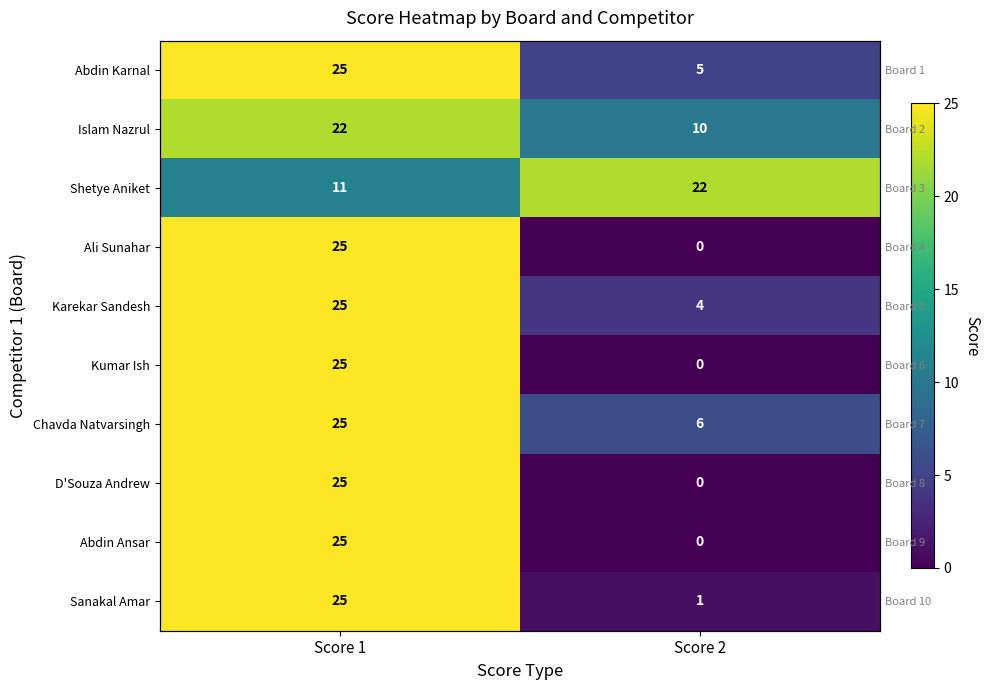

What is the sum of all Sanakal Amar values?

26